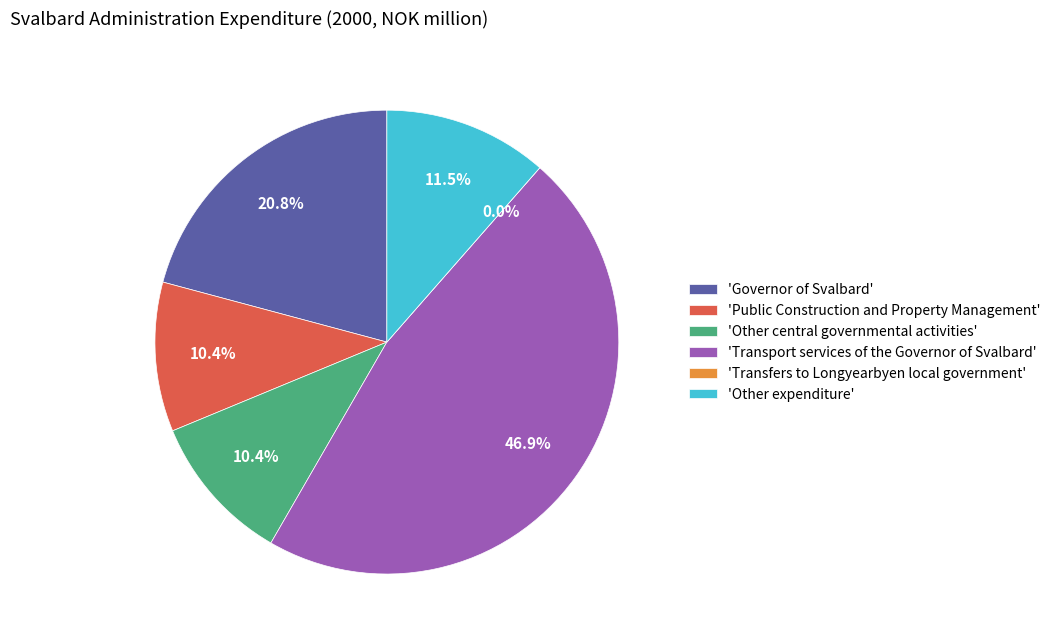

Count the number of slices in the pie.

6